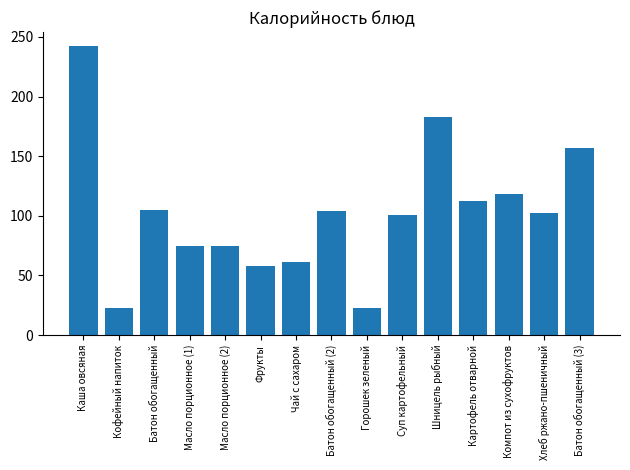

The value at Батон обогащенный is 105.0. True or false?

True